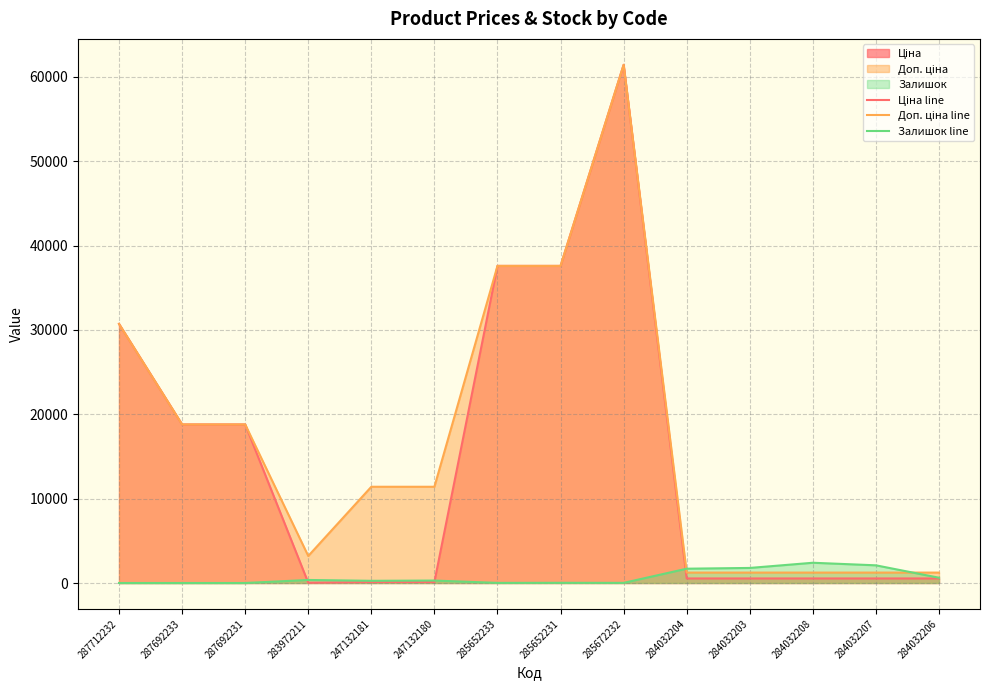

Between 247132180 and 287692231, which is larger?

287692231